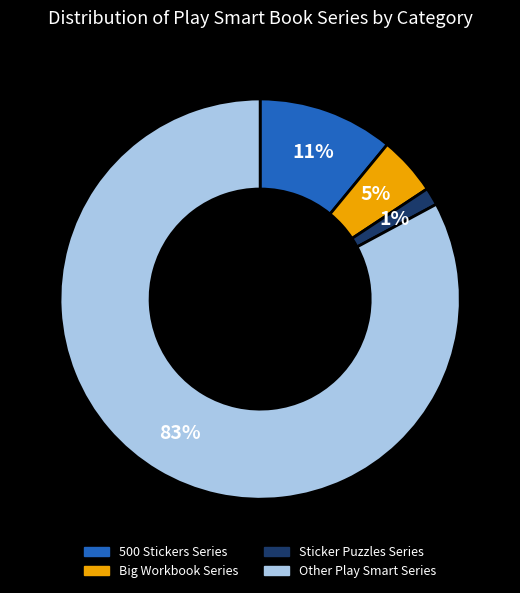

Rank the categories by value from lowest to highest.

Sticker Puzzles Series, Big Workbook Series, 500 Stickers Series, Other Play Smart Series